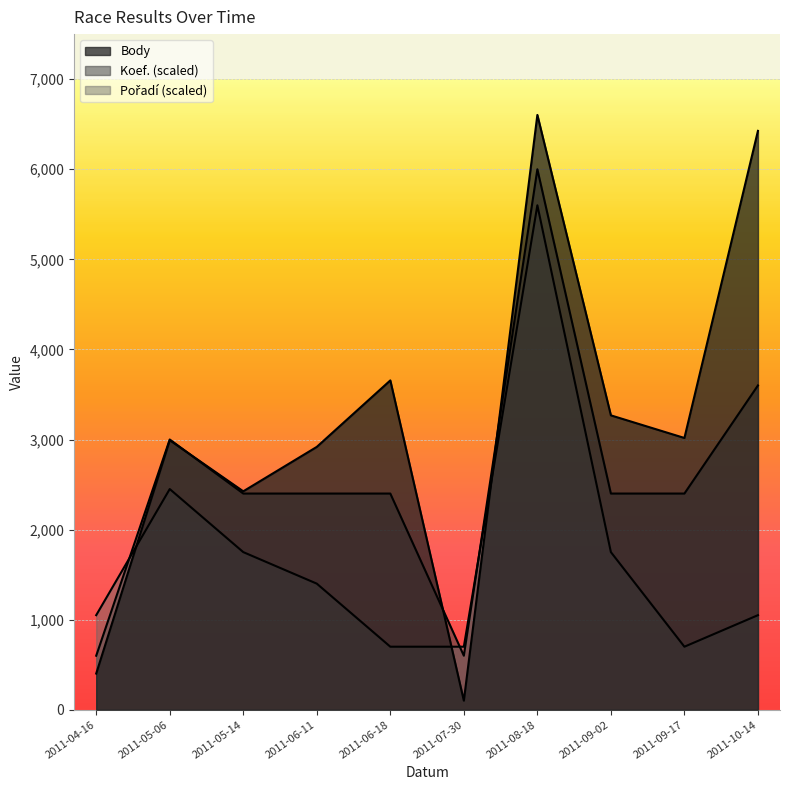

Is it true that Koef. equals 2400 at 2011-09-02?

True